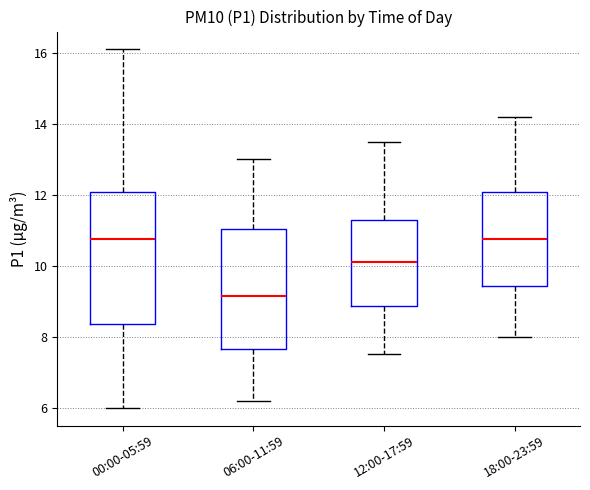

Reading left to right, transcribe this box plot: for each box, give where its median line is, the range the box spans, and where its two whiskers end, as read against the y-axis. The values are not printed on the chart, so give them approximately, as read against the axis.

00:00-05:59: median 10.8, box 8.4 to 12.0, whiskers 6.0 to 16.2
06:00-11:59: median 9.2, box 7.6 to 11.0, whiskers 6.2 to 13.0
12:00-17:59: median 10.2, box 8.8 to 11.4, whiskers 7.6 to 13.6
18:00-23:59: median 10.8, box 9.4 to 12.0, whiskers 8.0 to 14.2